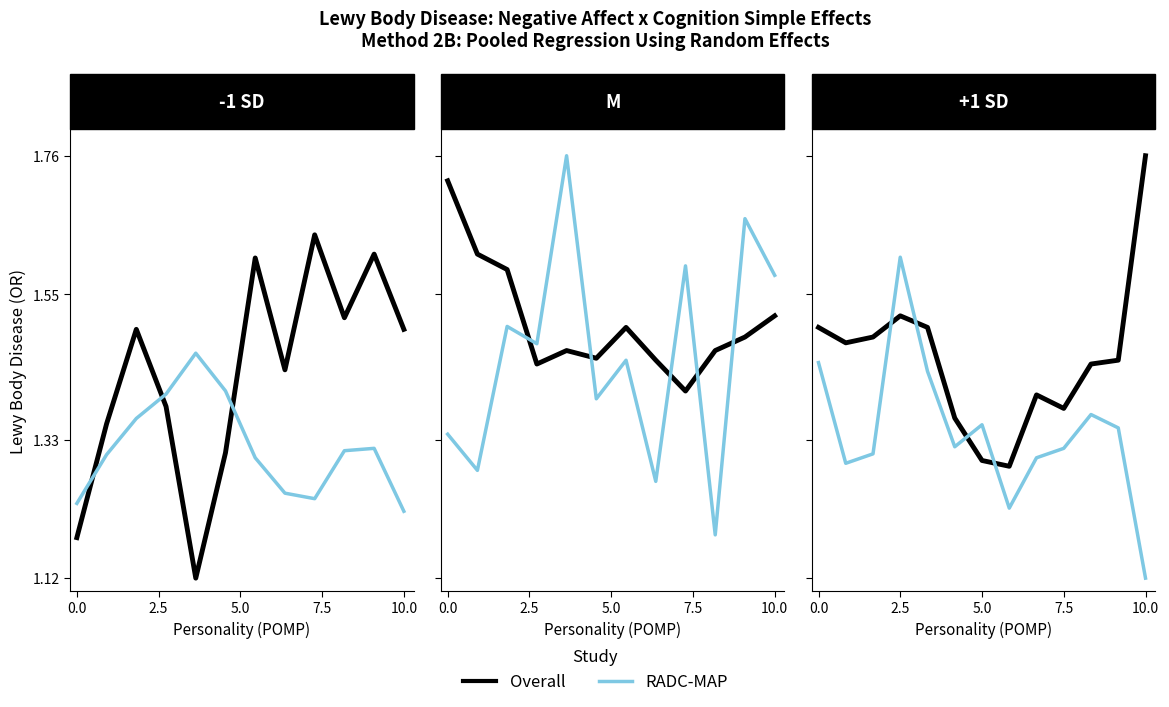

List the series in order of their overall mean, lowest first.

RADC-MAP, Overall